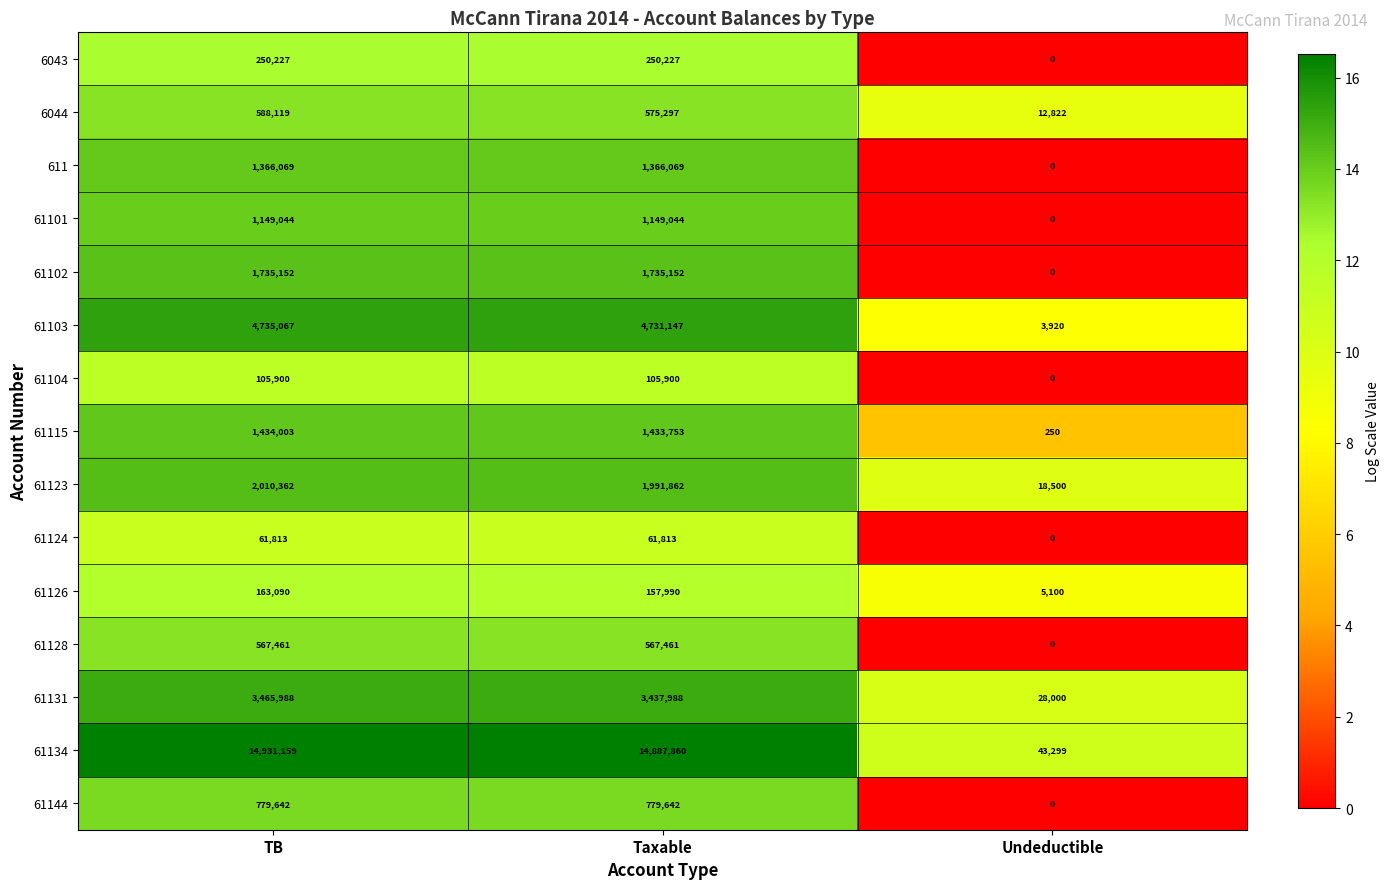

Which series has the widest spread of values?

61134